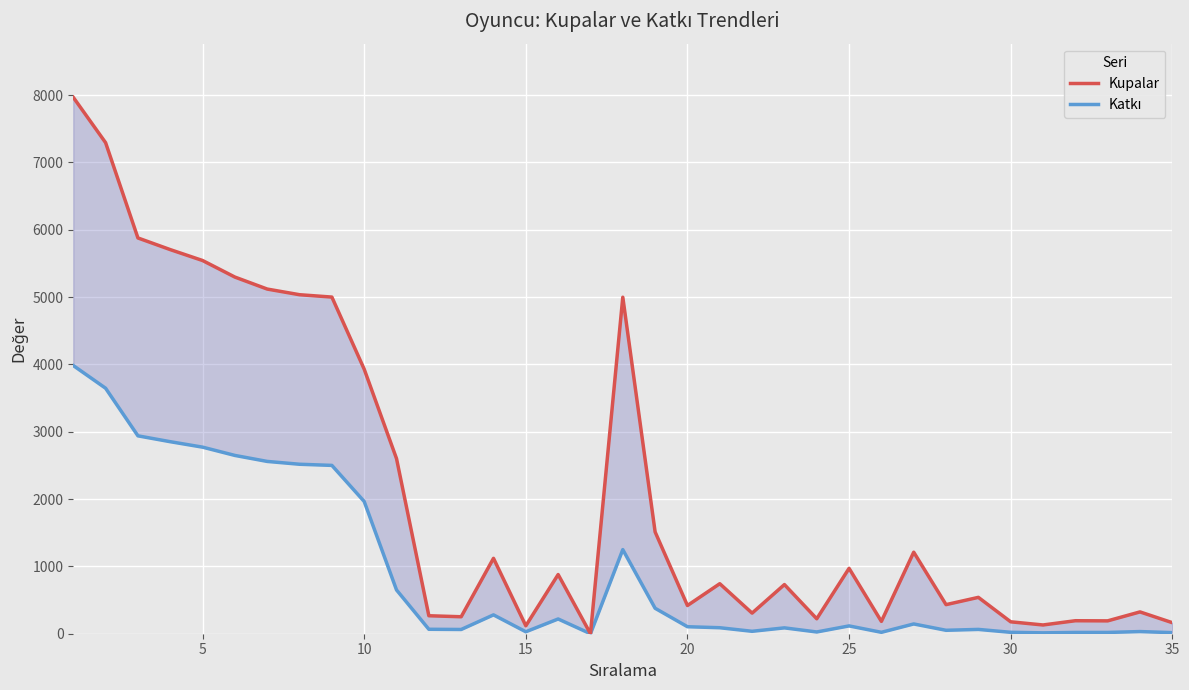

What is the value of the Kupalar point at the 14th from the left?

1120